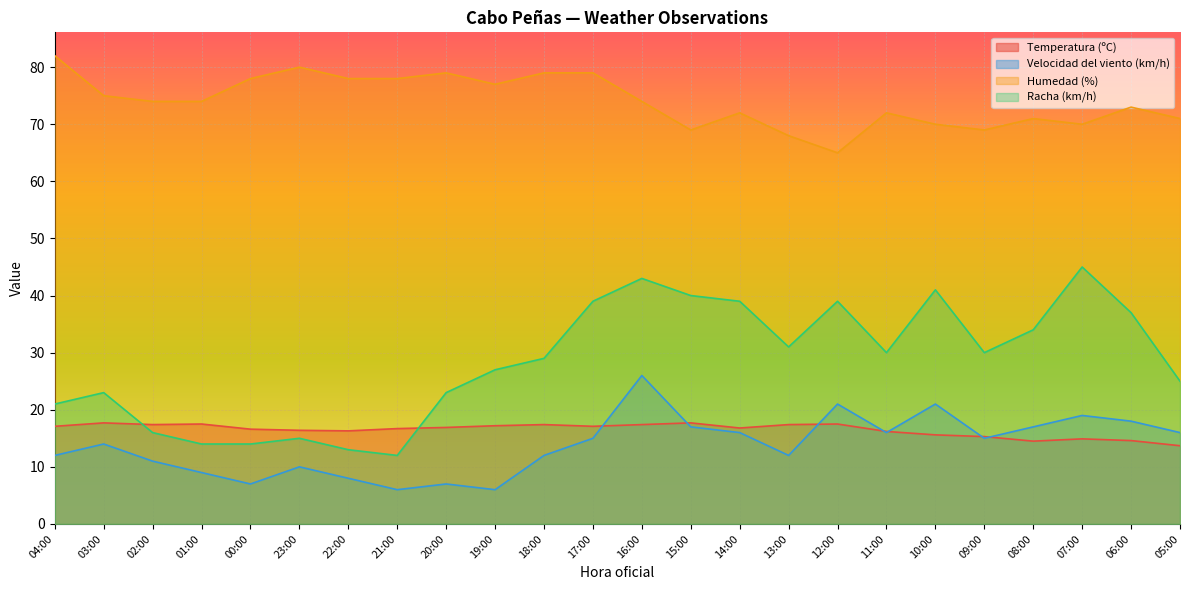

What are all the series names shown in the legend?

Temperatura (ºC), Velocidad del viento (km/h), Humedad (%), Racha (km/h)